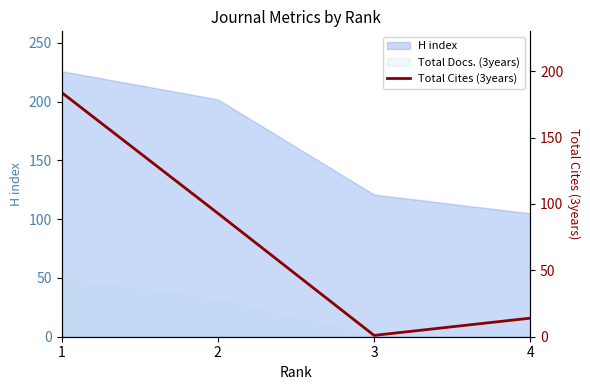

At which category does the data reach its first local valley?

3